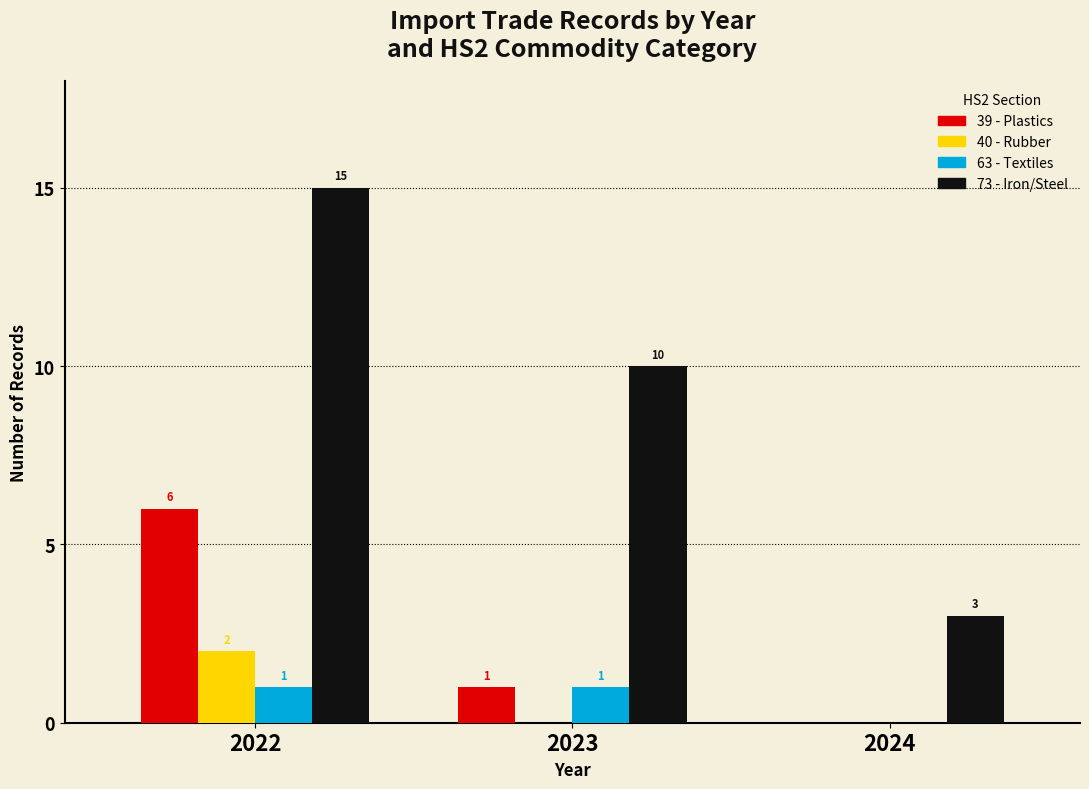

Reading left to right, list all the values displayed in this chart.

39 - Plastics: 2022=6	2023=1	2024=0
40 - Rubber: 2022=2	2023=0	2024=0
63 - Textiles: 2022=1	2023=1	2024=0
73 - Iron/Steel: 2022=15	2023=10	2024=3